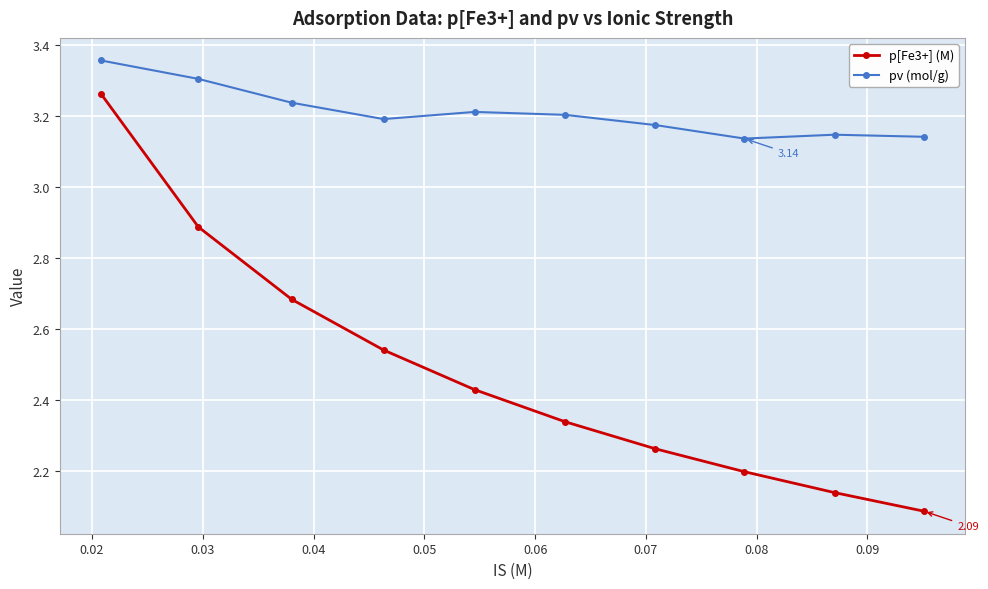

What is the sum of all pv (mol/g) values?

32.1